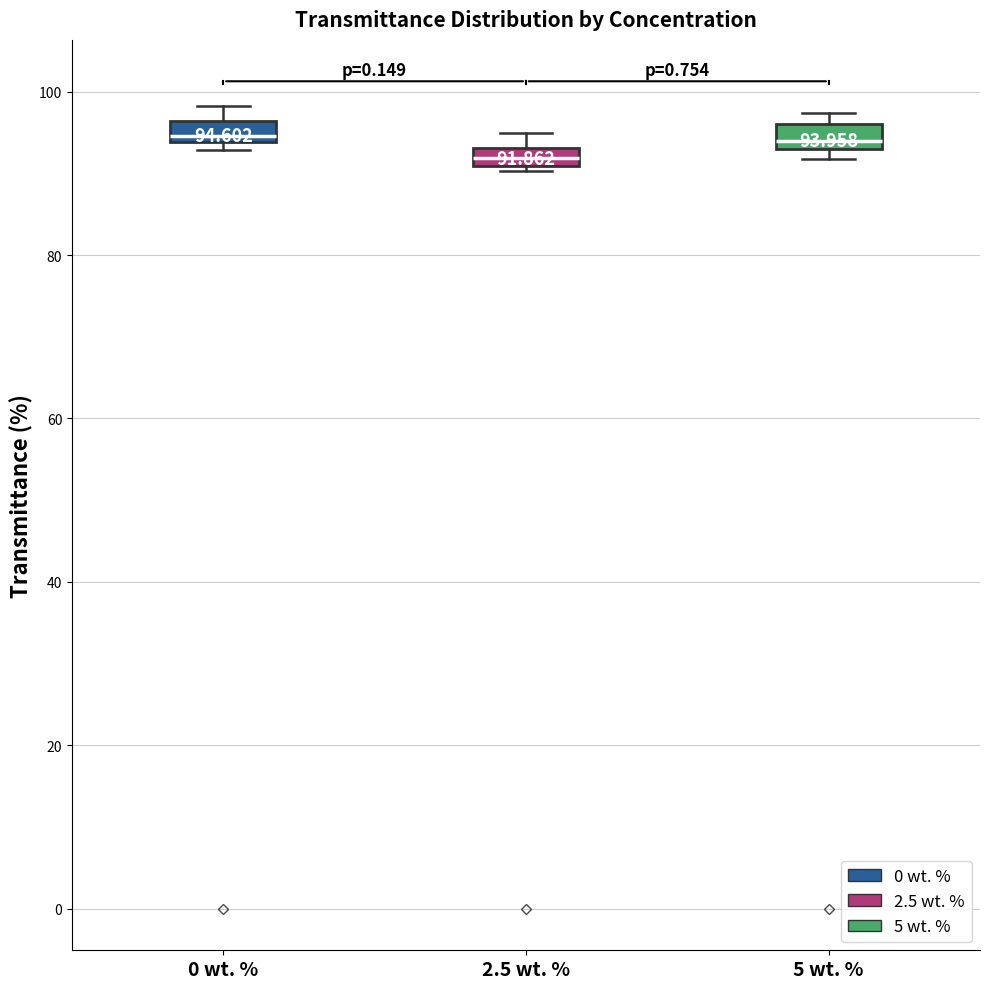

Which box has the lowest median line?

2.5 wt. %